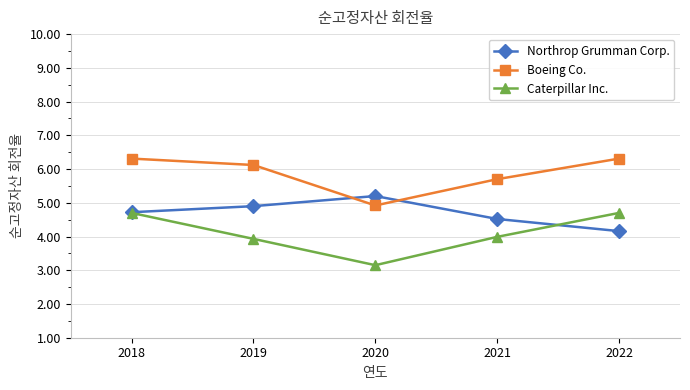

True or false: Northrop Grumman Corp. and Caterpillar Inc. cross at least once.

True